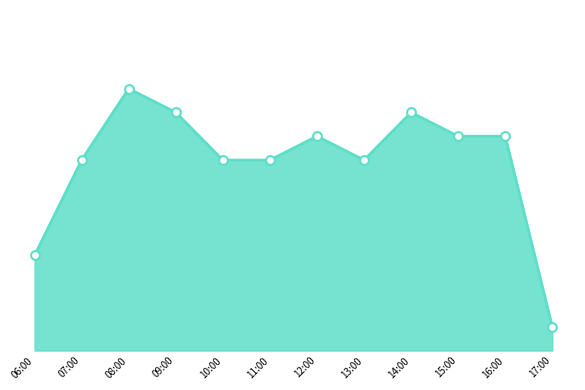

Is this an area chart (filled region under the line)?

Yes